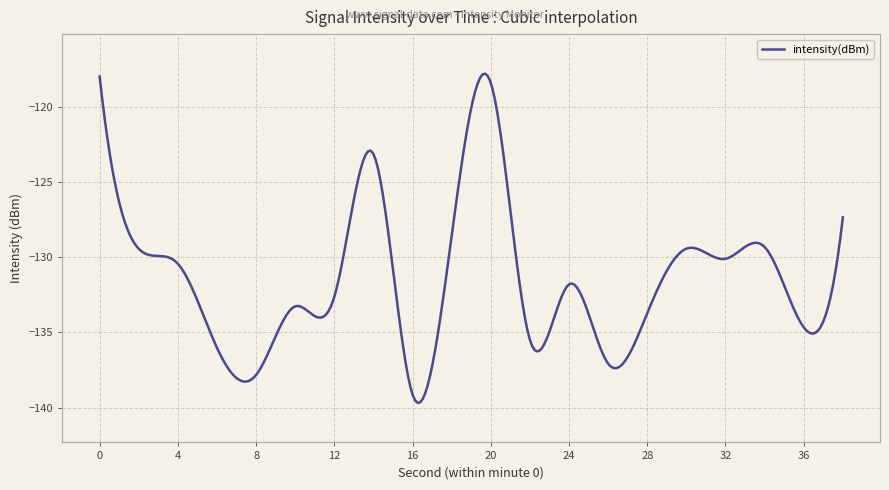

What is the difference between the maximum and minimum values?

21.9